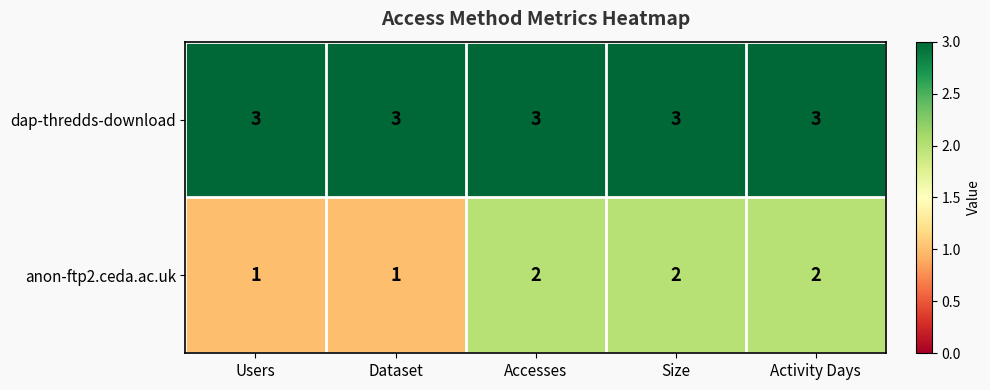

What is the maximum value for dap-thredds-download?

3